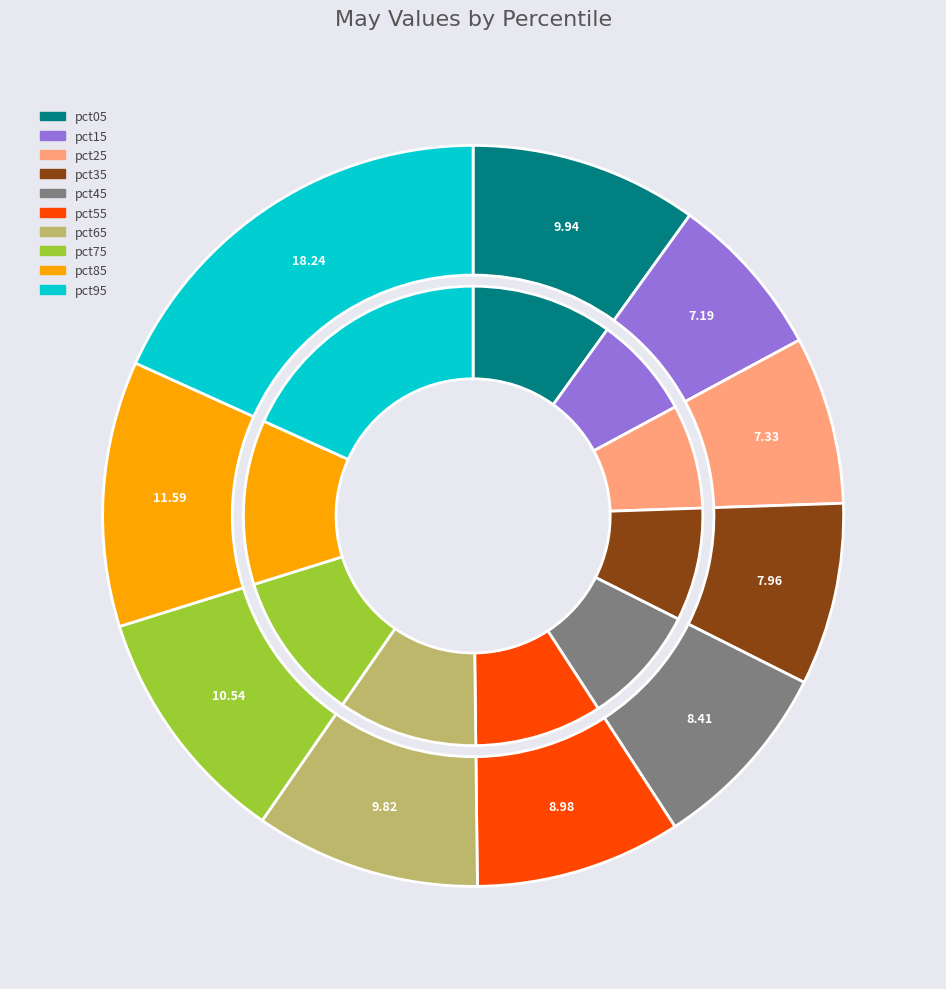

Which category has the smallest portion of the pie?

pct15